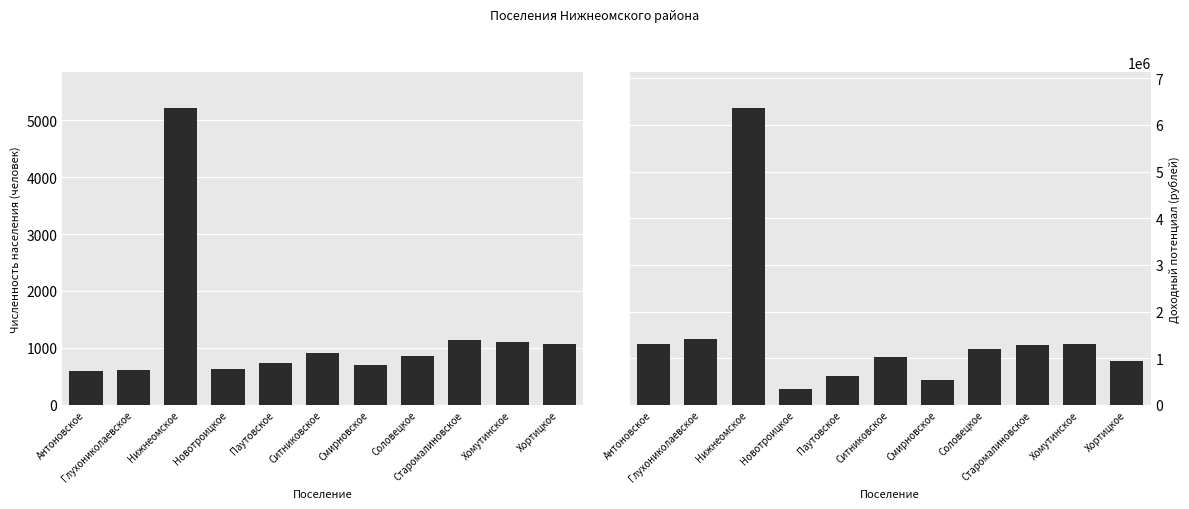

What is the label of the 7th bar from the left?

Смирновское